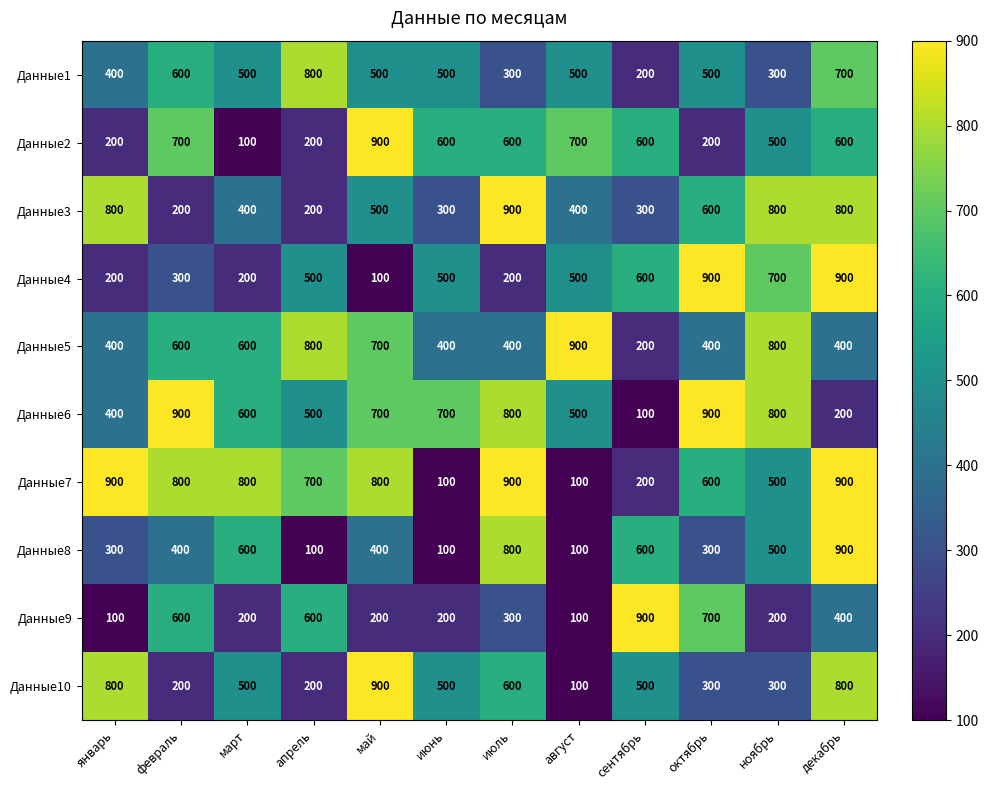

How many Данные4 values are between 200 and 700?

9